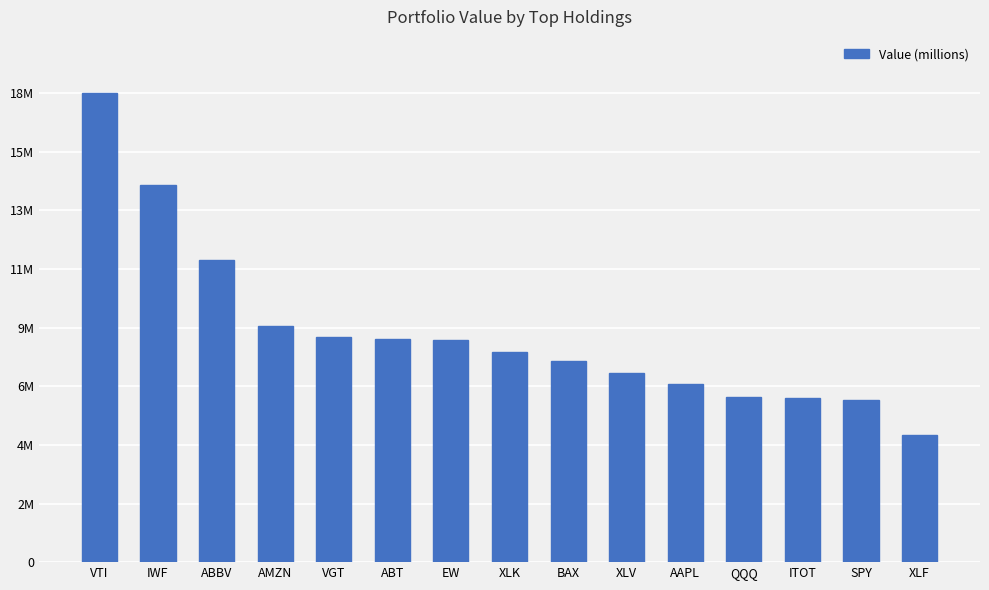

Reading left to right, what are all the values shown in this chart?

18131000	14589000	11671000	9125000	8710000	8644000	8569000	8112000	7768000	7322000	6889000	6395000	6361000	6279000	4926000